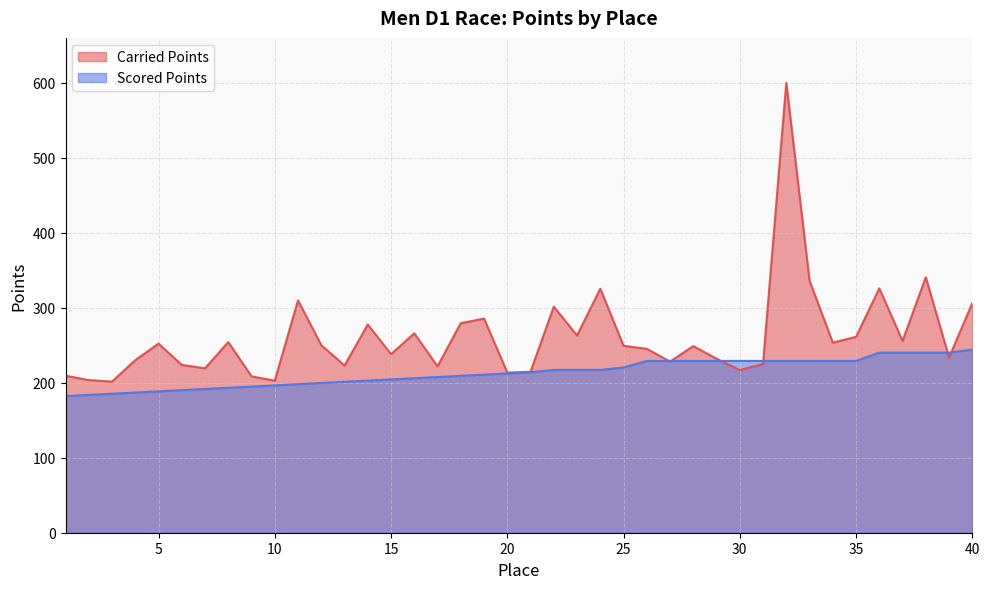

Where does the Scored Points series first go above 214?

21